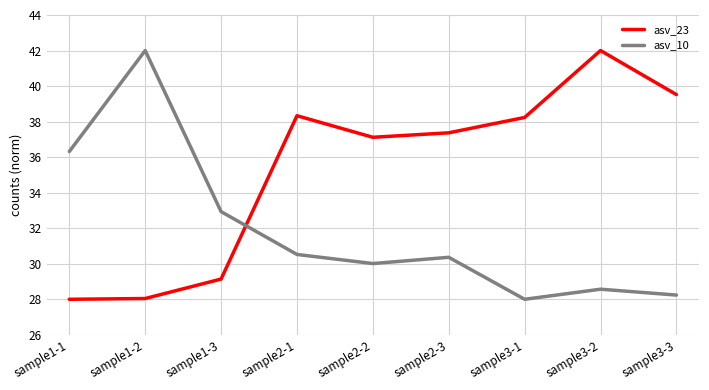

What is the difference between the maximum and minimum values in the asv_10 series?

14.0